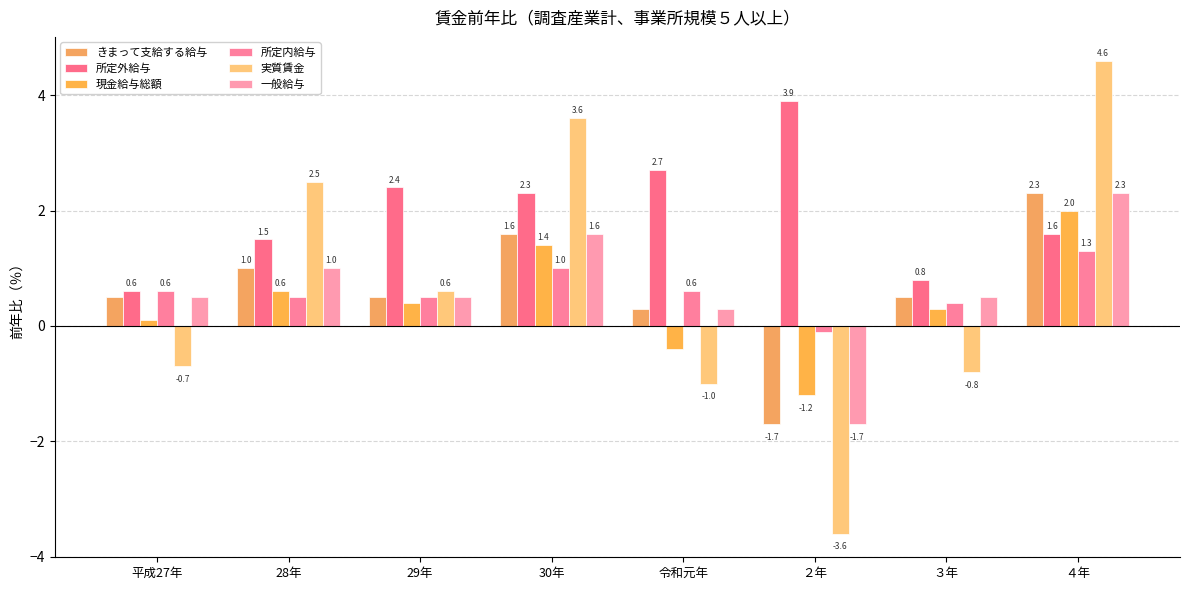

Which category has the highest value across all series?

４年